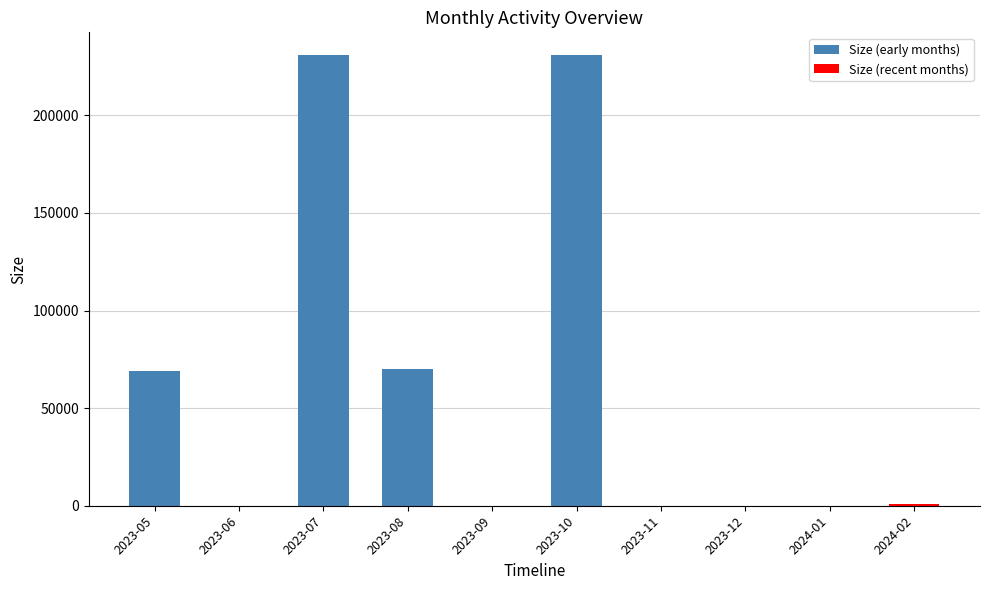

How many categories are shown in the chart?

10